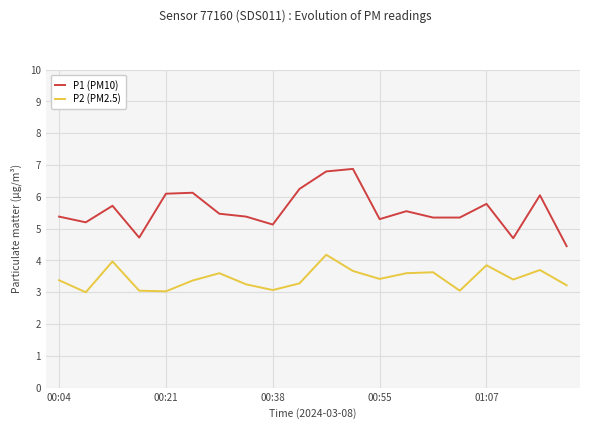

What is the difference between the maximum and minimum values in the P1 (PM10) series?

2.4